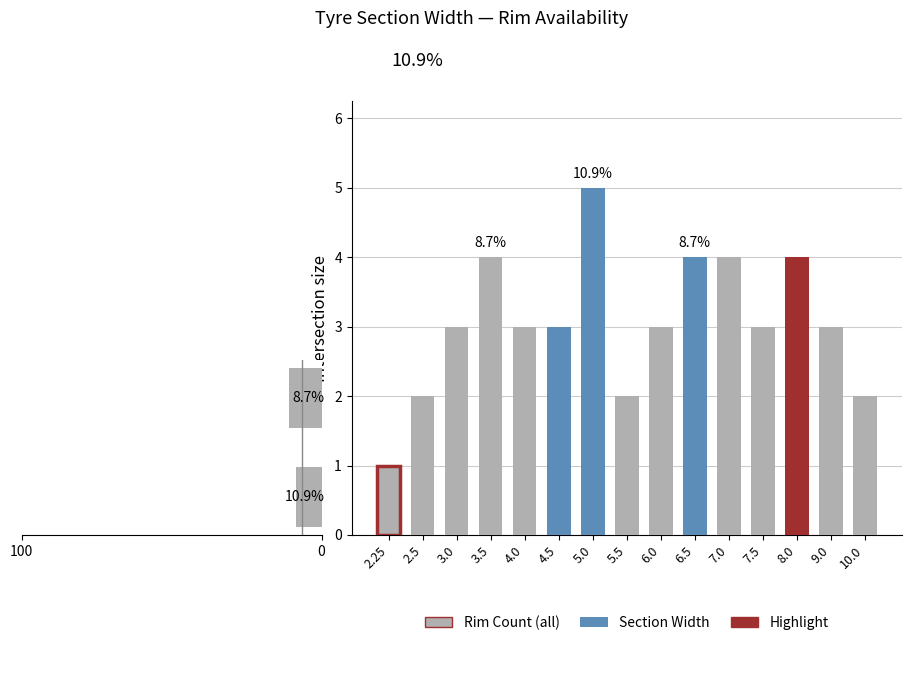

Which category has the highest value across all series?

5.0